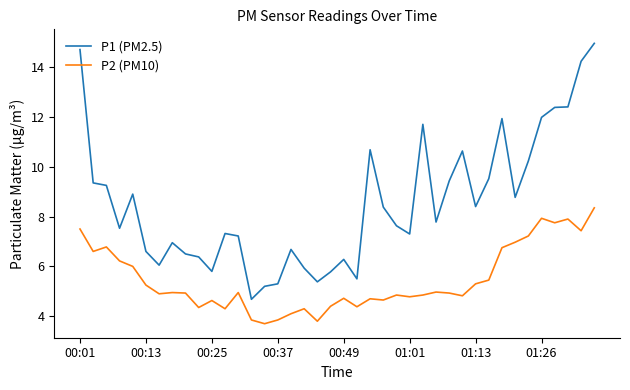

What is the smallest value displayed?

3.7